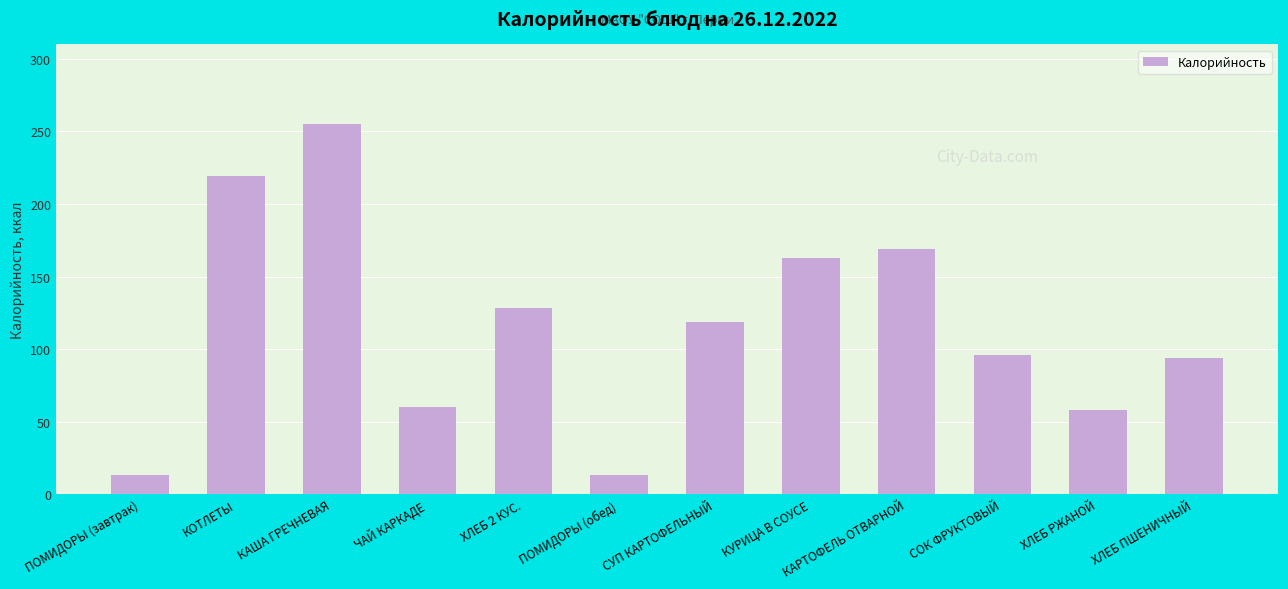

The value at КОТЛЕТЫ is 219. True or false?

True